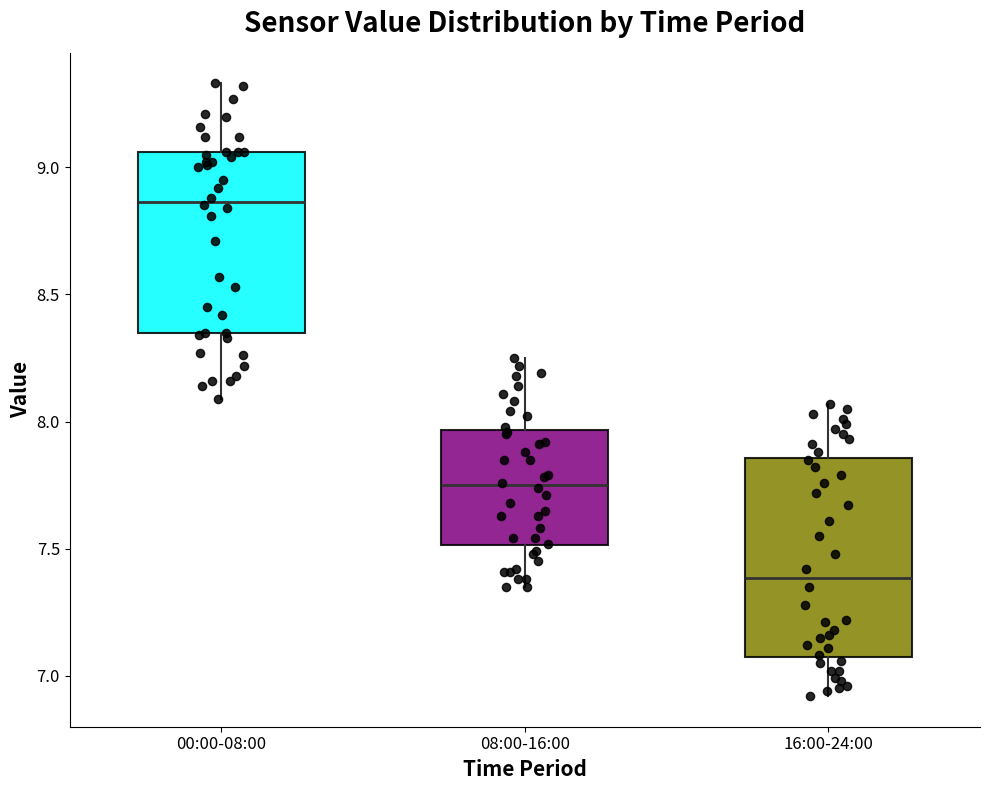

Which box has the lowest median line?

16:00-24:00